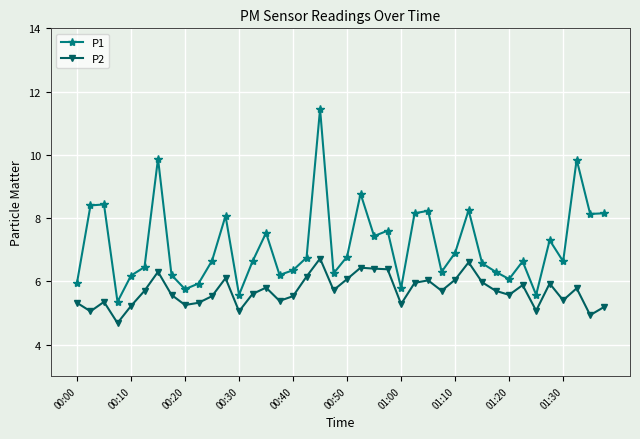

What is the average value of the P2 series?

5.7